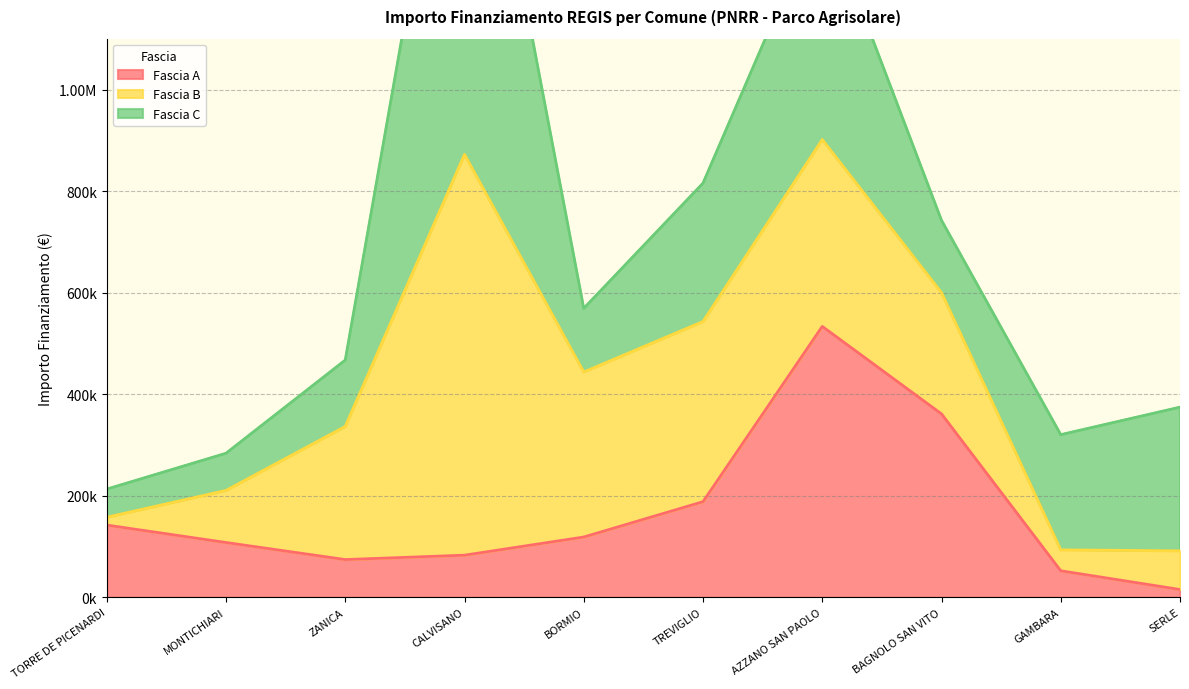

True or false: Fascia B has more than 2 interior local peaks.

False